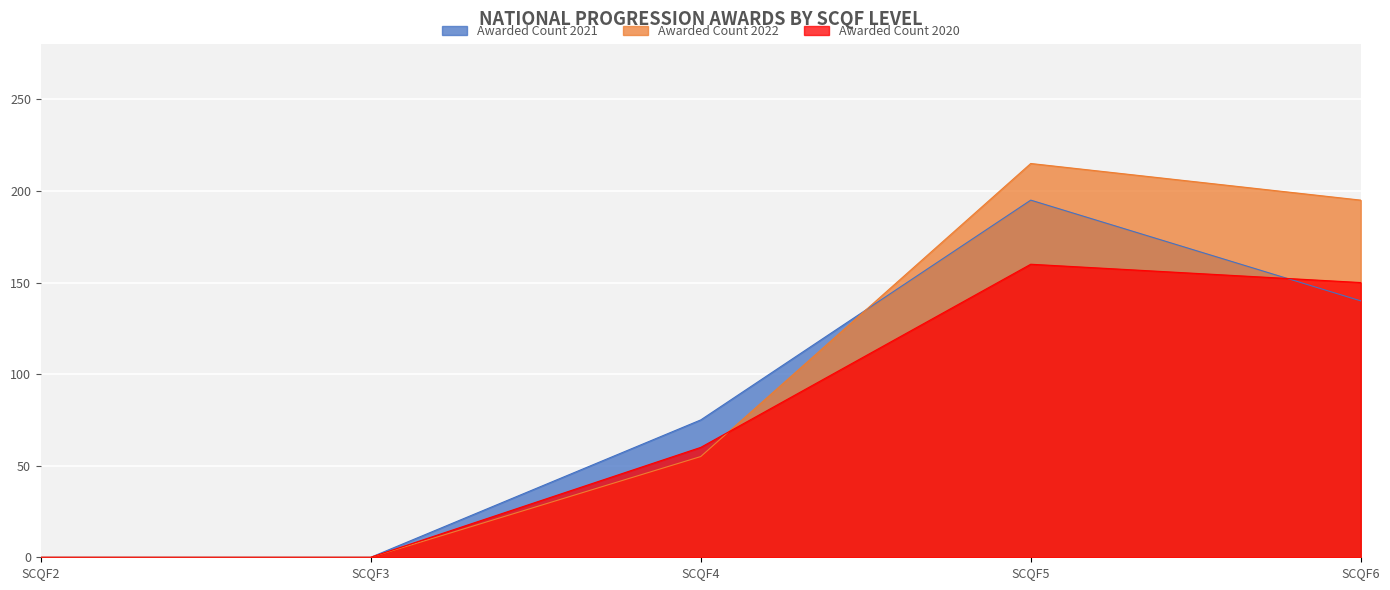

Which series changed the most between SCQF2 and SCQF5?

Awarded Count 2022